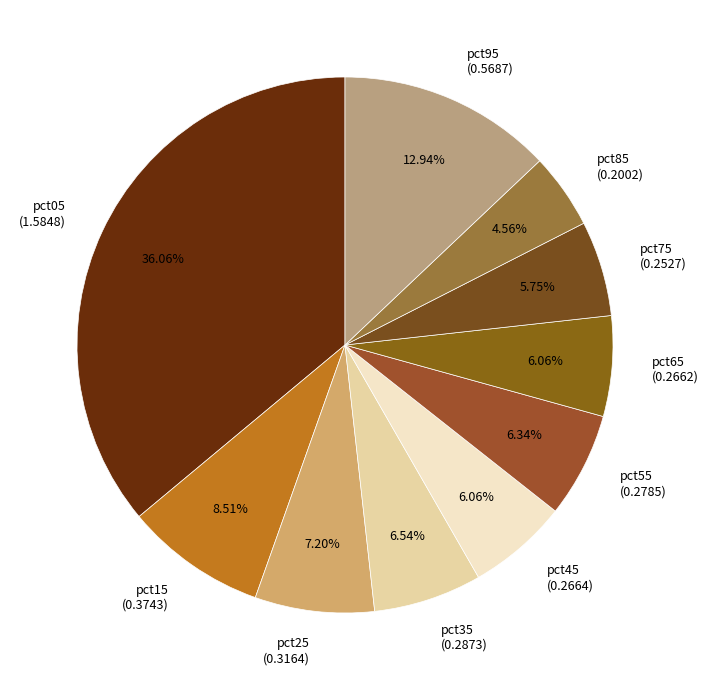

To the nearest percent, what percentage of the pie is pct65?

6%